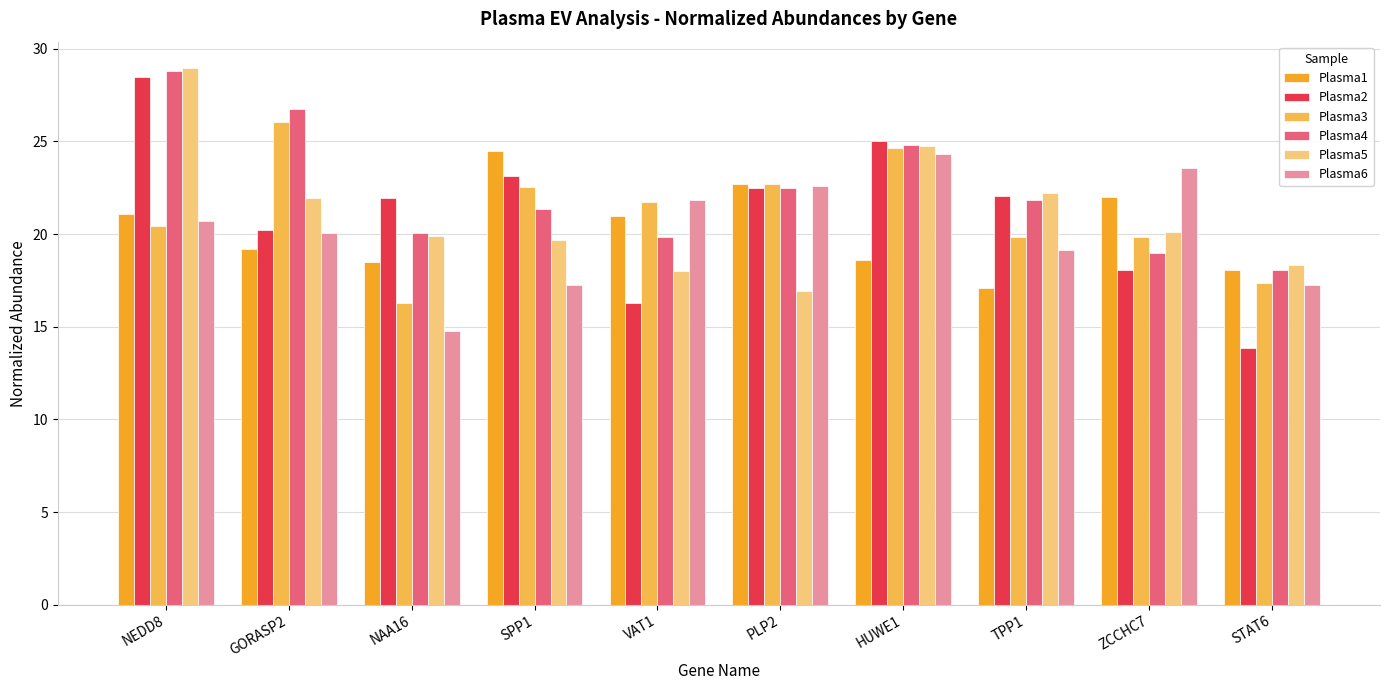

What is the sum of the Plasma3 values at STAT6 and NEDD8?

37.8